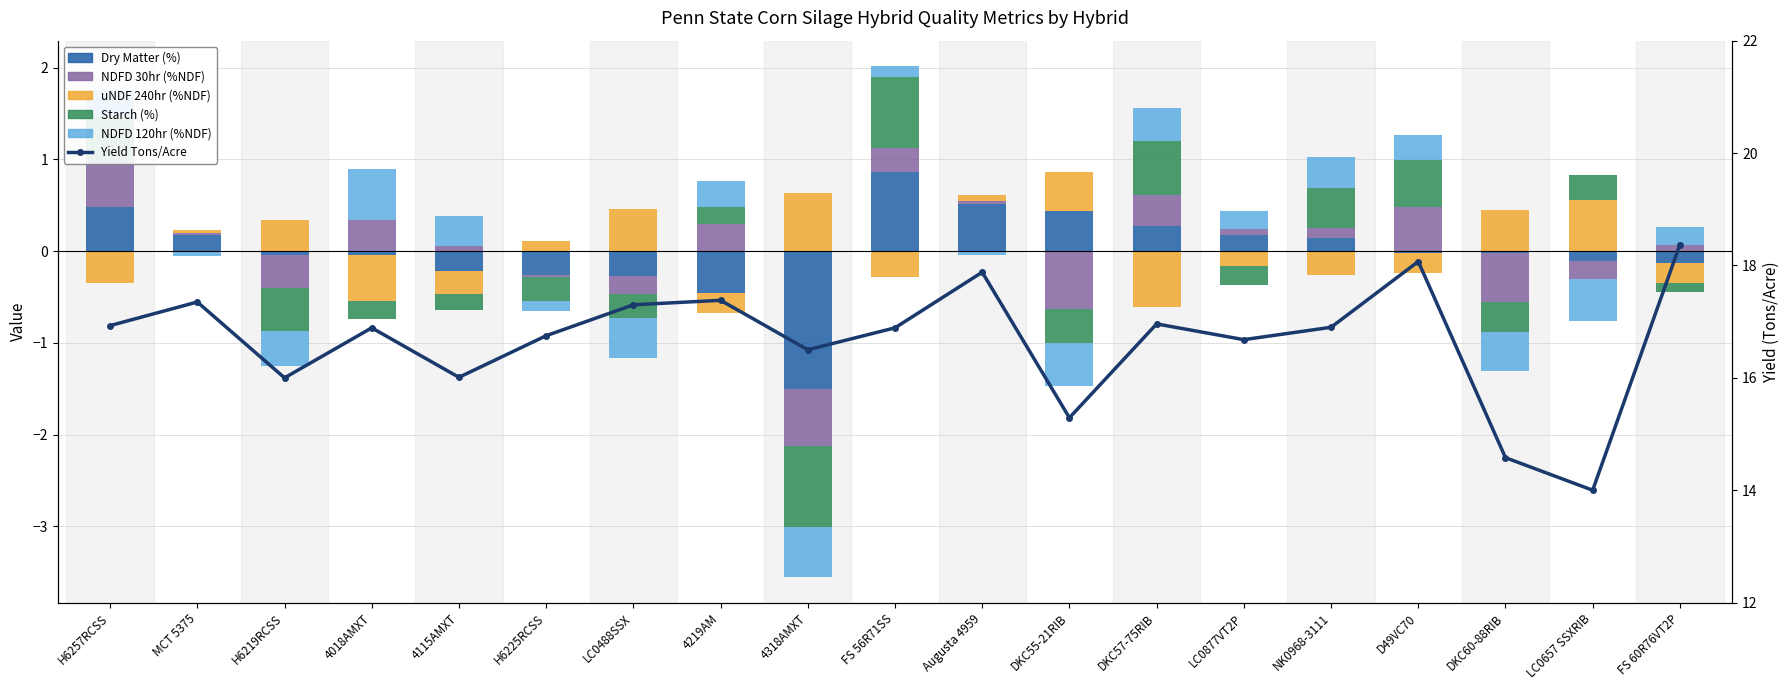

Is the value of Starch (%) at 4018AMXT greater than the value of Yield Tons/Acre at 4318AMXT?

No